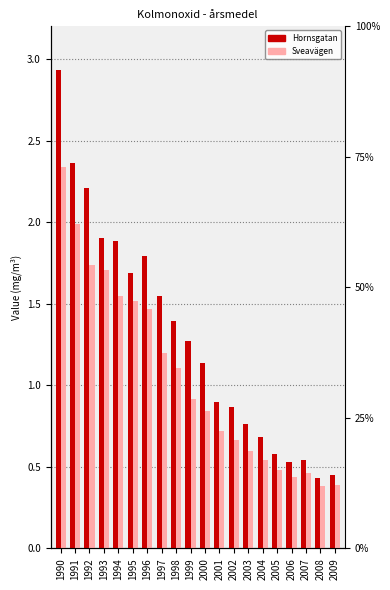

What is the difference between the highest and lowest values at 2009?

0.1